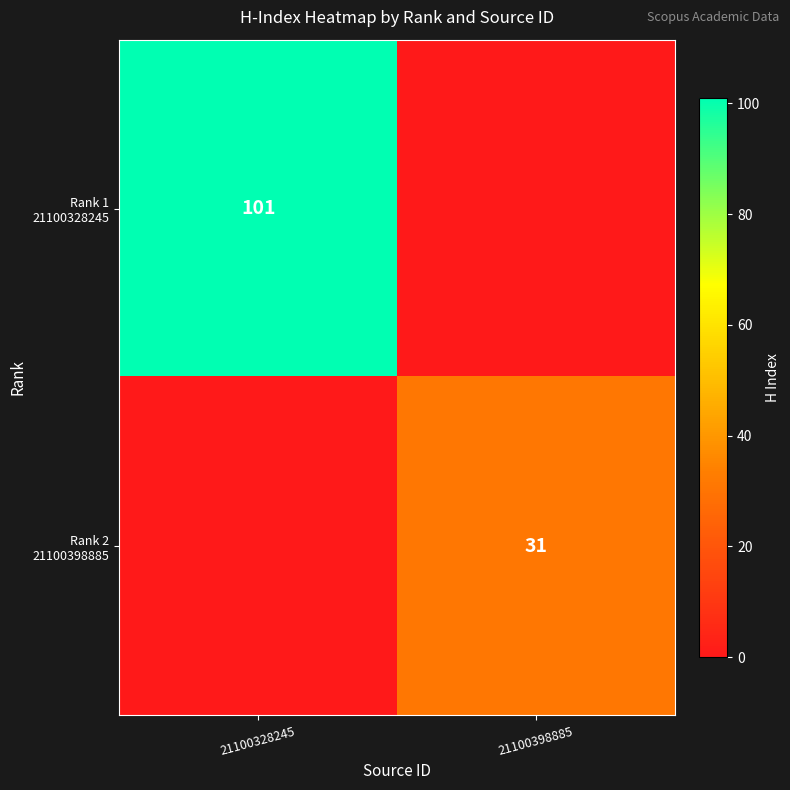

How many positive values does the Rank 1 21100328245 series have?

1